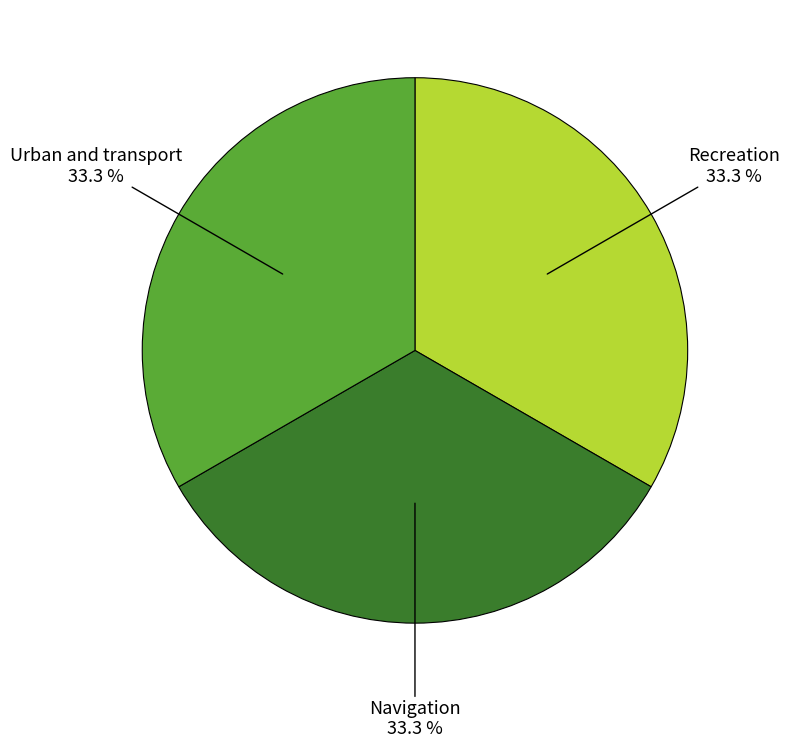

Does any single category account for the majority?

No